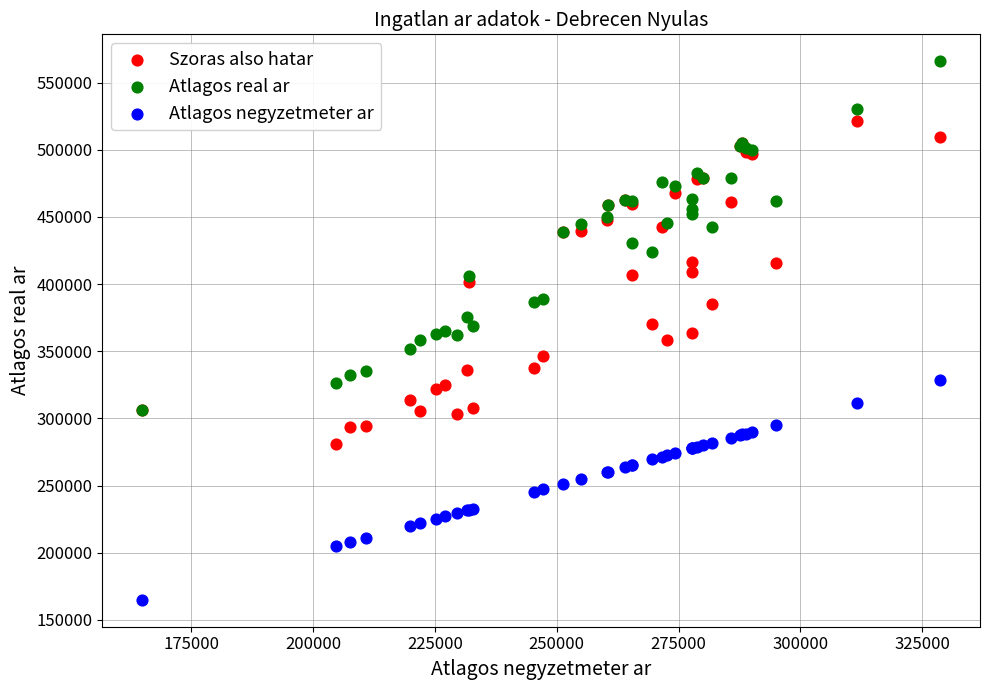

Which series reaches the minimum Y coordinate?

Atlagos negyzetmeter ar